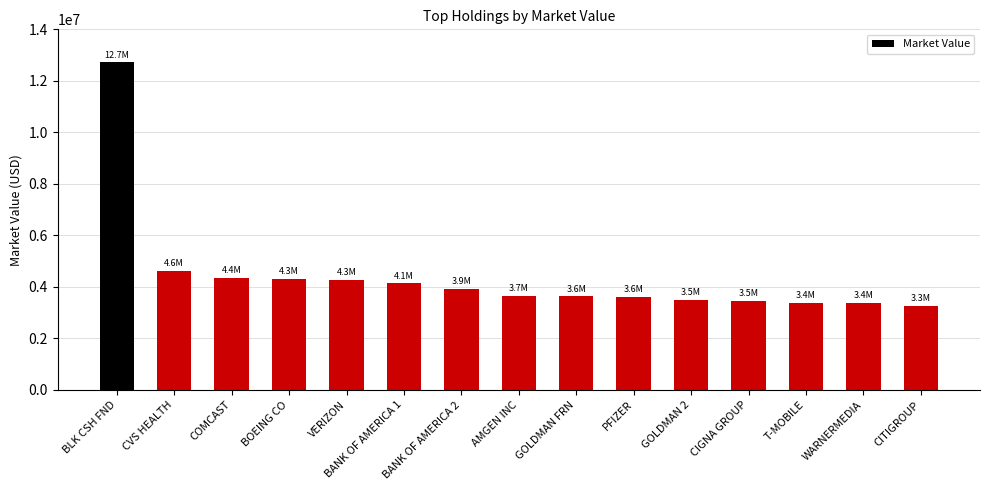

The value at CITIGROUP is 1814248.9. True or false?

False